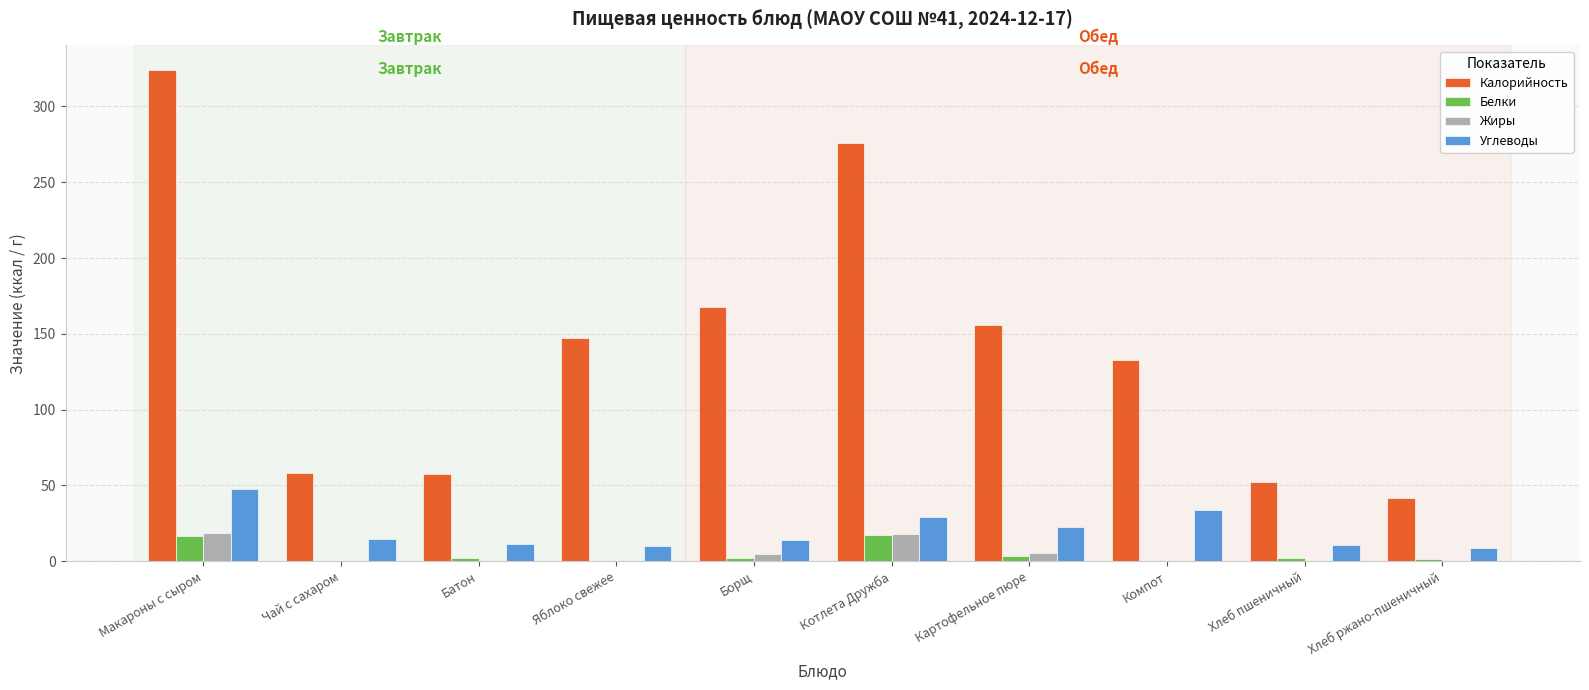

What is the average value of the Белки series?

4.6